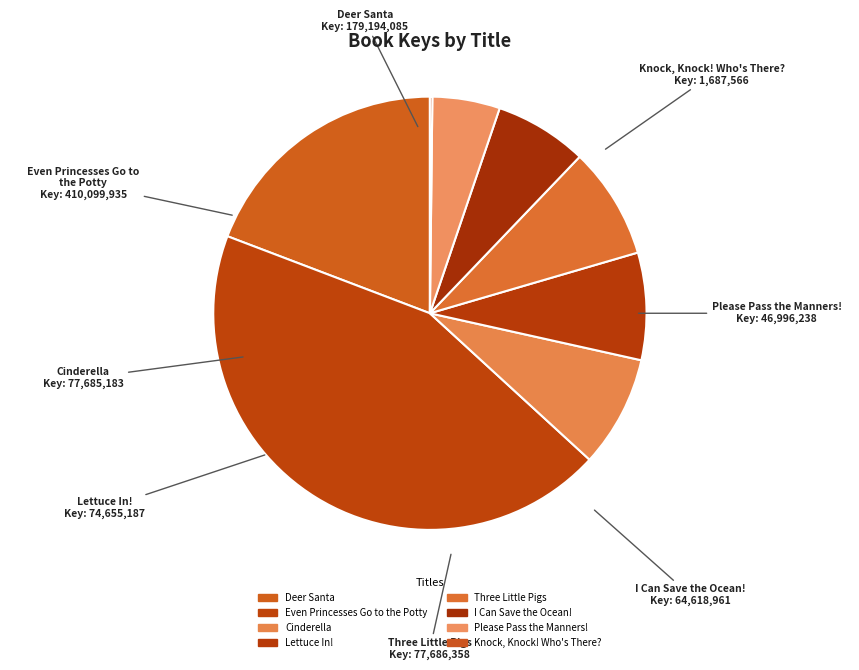

Does Deer Santa represent more than half of the total?

No